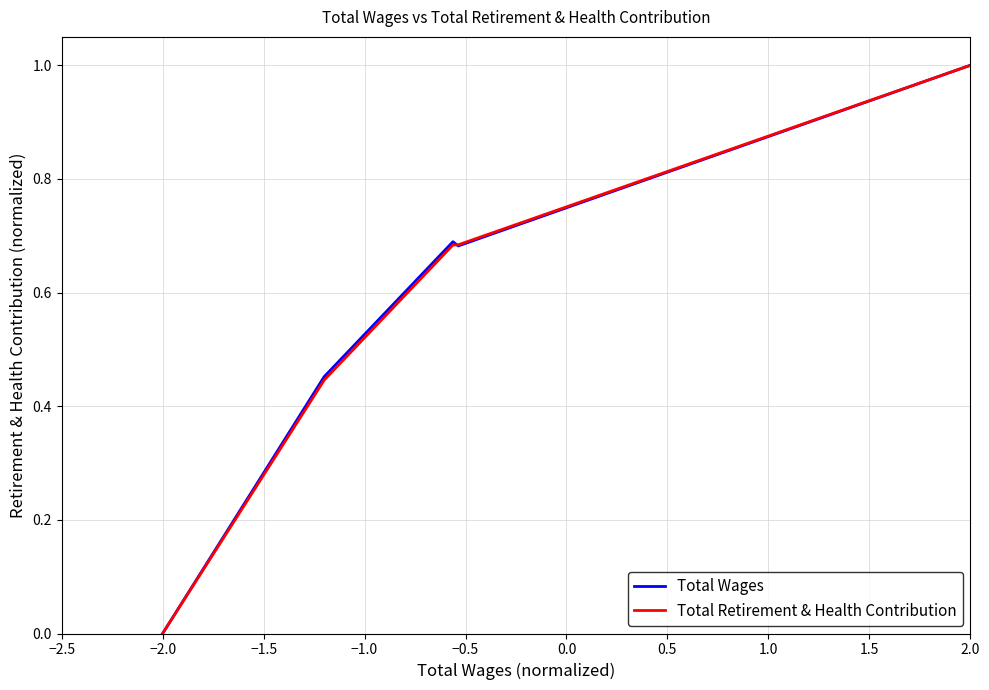

What are all the series names shown in the legend?

Total Wages, Total Retirement & Health Contribution